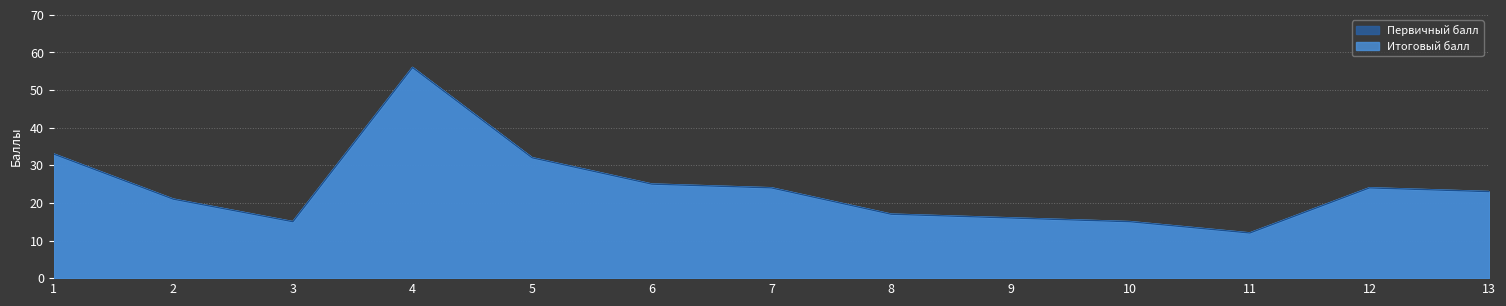

True or false: Первичный балл and Итоговый балл intersect in this chart.

False